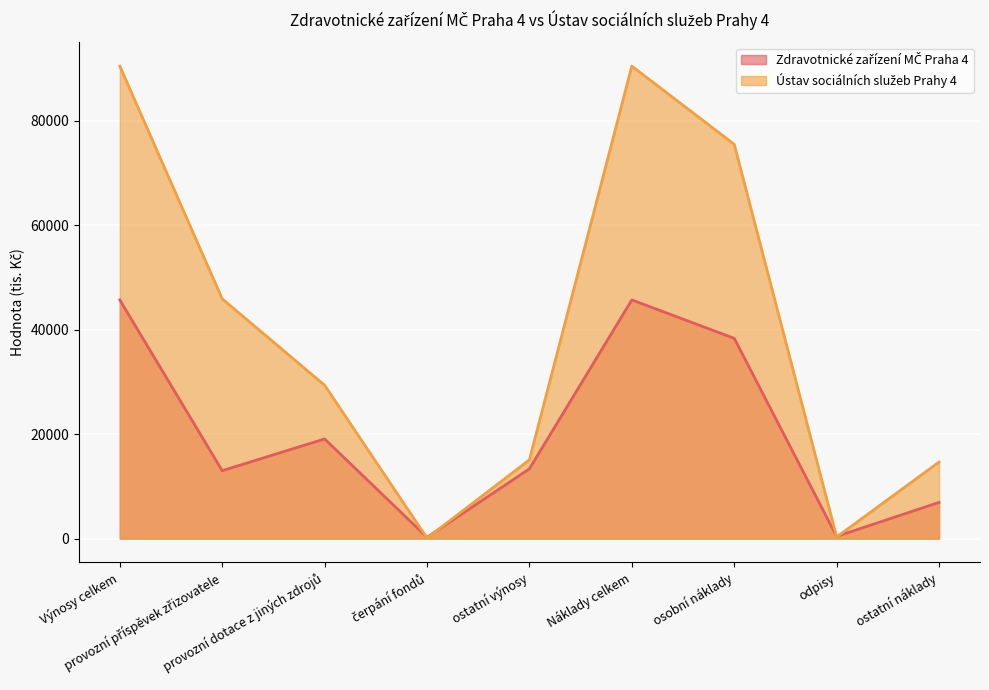

How many Zdravotnické zařízení MČ Praha 4 values are between 6935 and 38342?

5